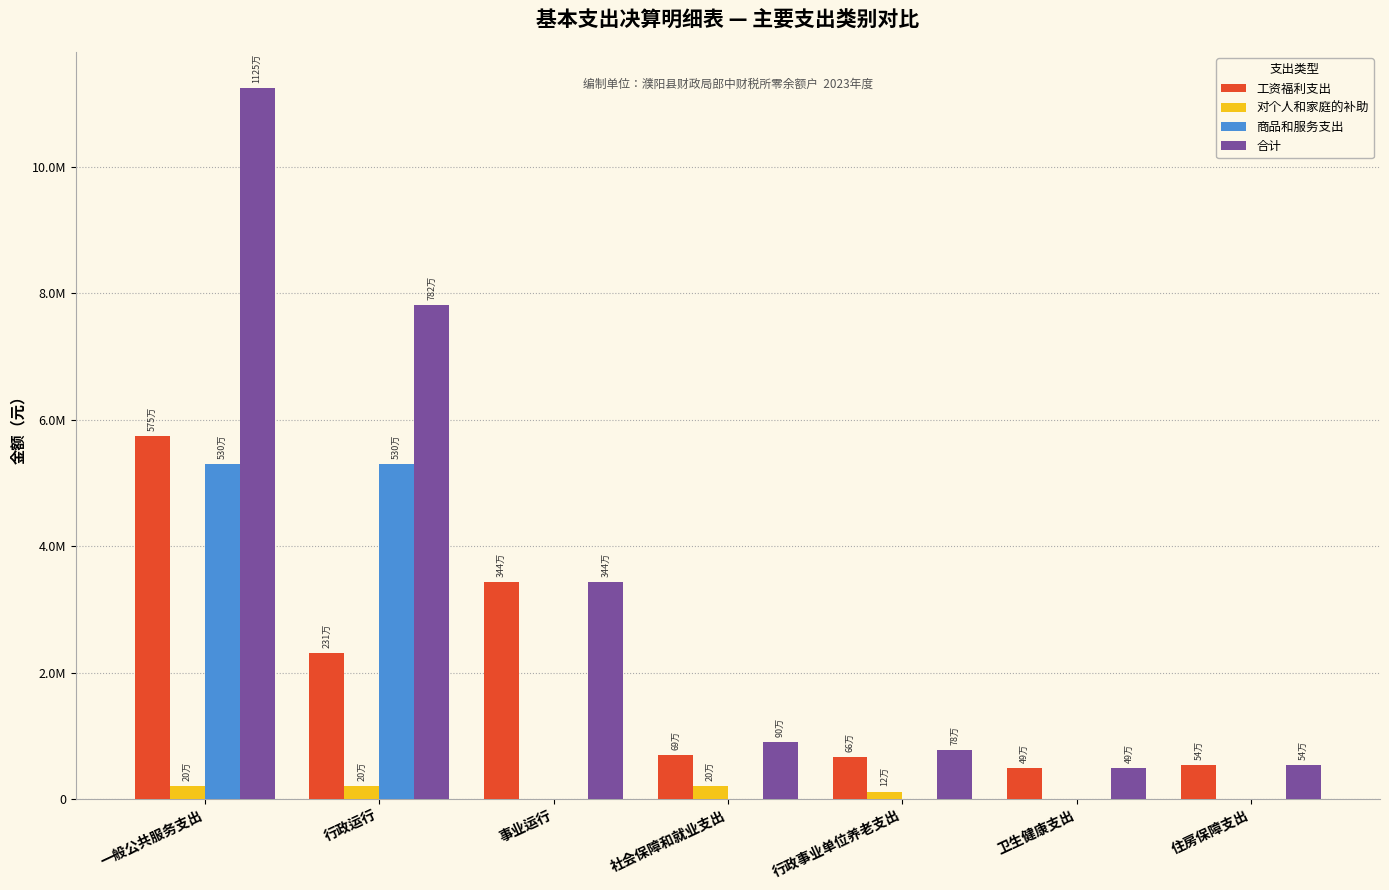

What is the average value of the 对个人和家庭的补助 series?

104369.1